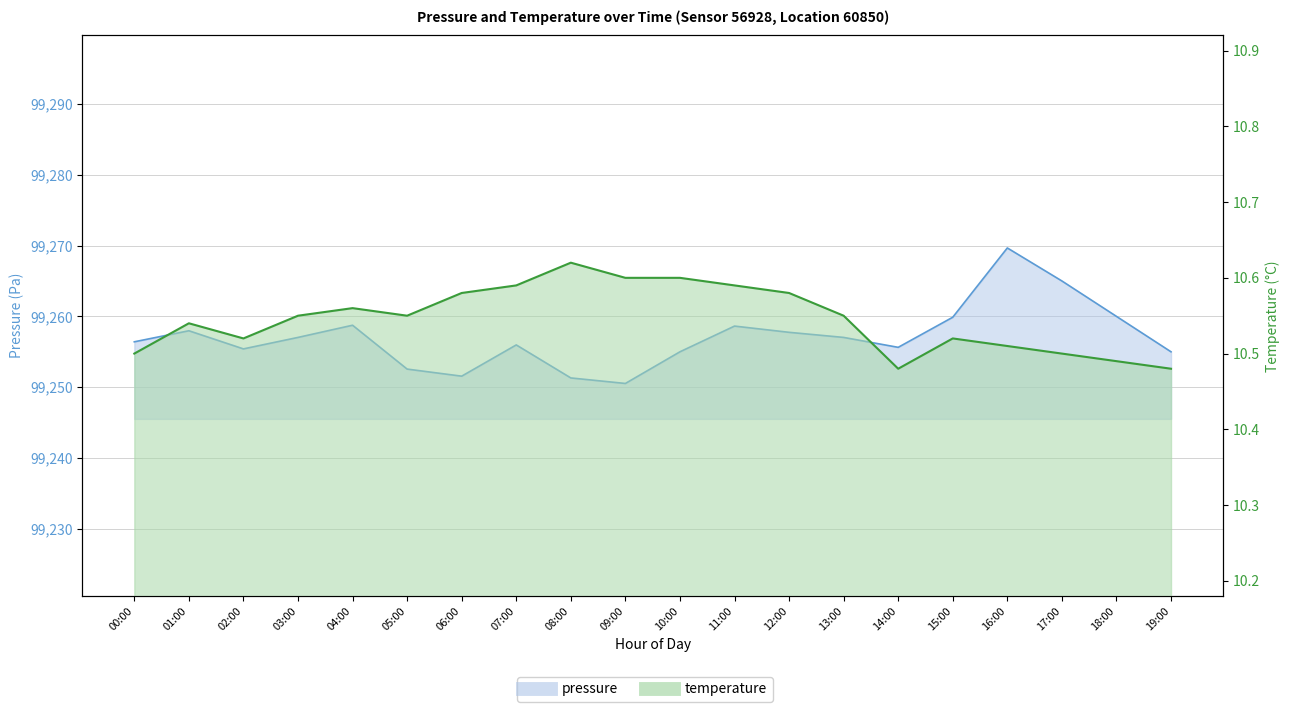

What position from the right is 09:00?

11